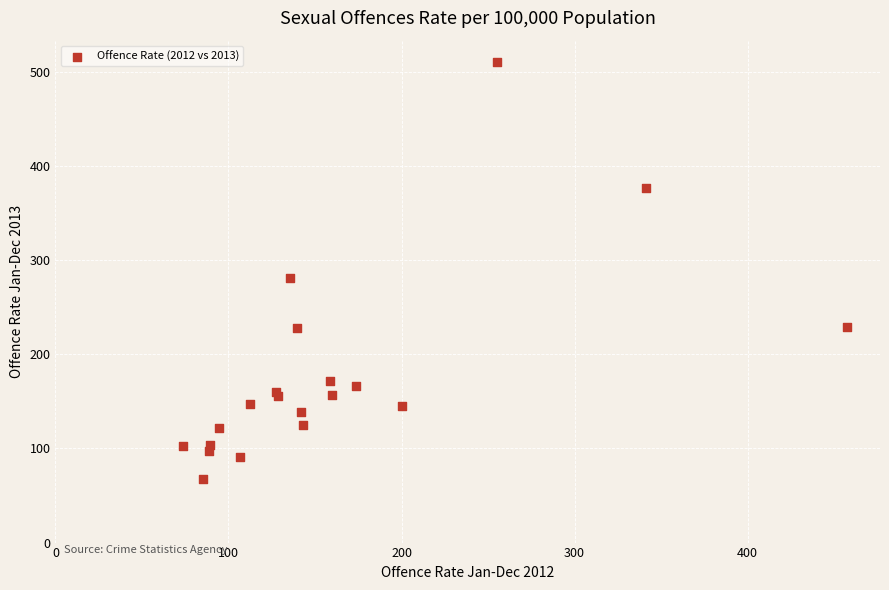

What Y value in the scatter plot is closest to 289?

281.2